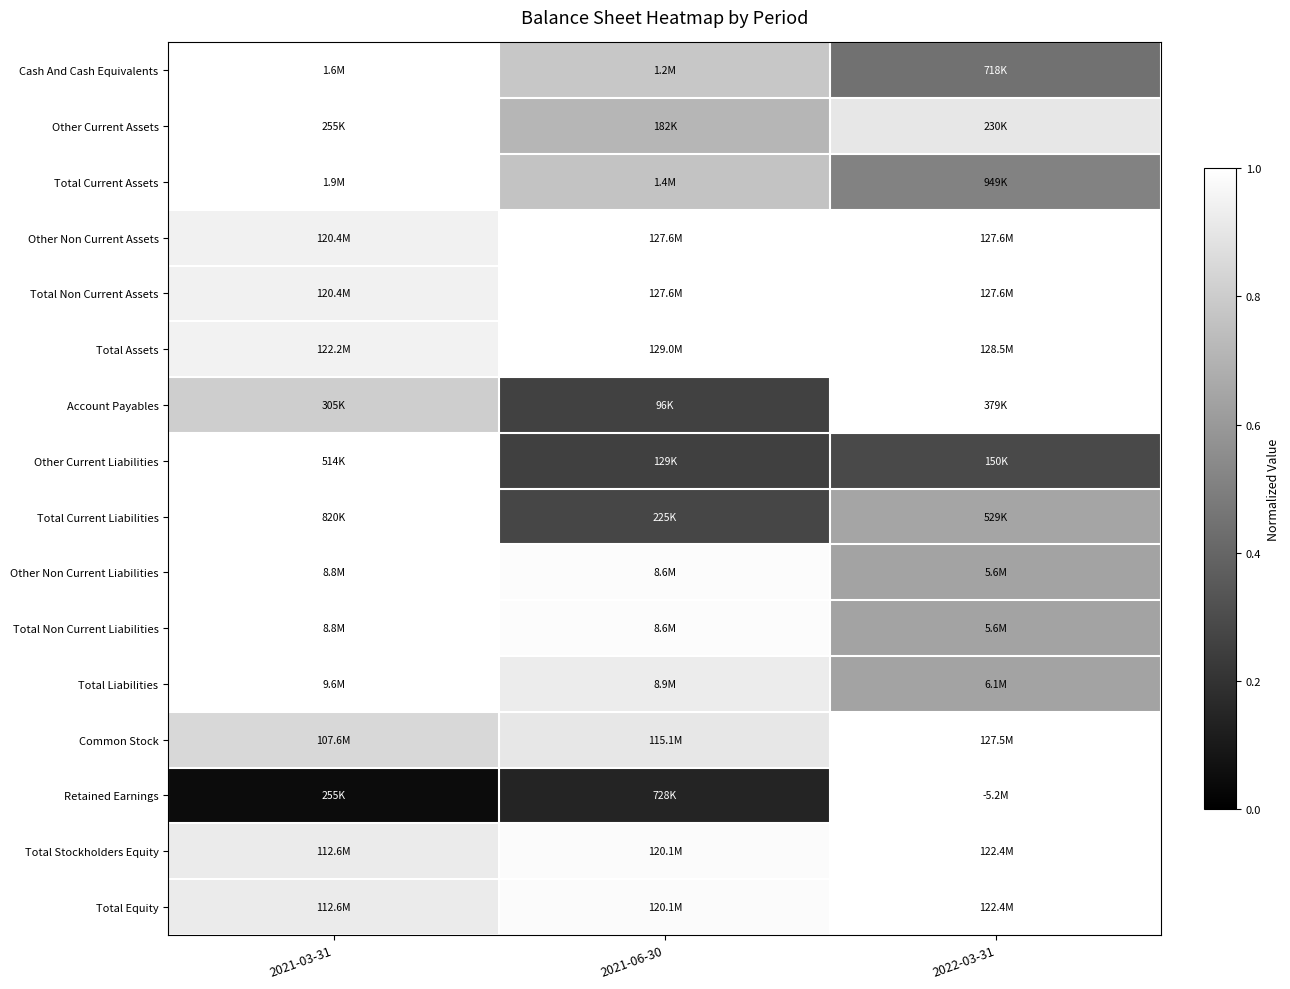

Reading left to right, list all the values displayed in this chart.

Cash And Cash Equivalents: 2021-03-31=1.0	2021-06-30=0.8	2022-03-31=0.4
Other Current Assets: 2021-03-31=1.0	2021-06-30=0.7	2022-03-31=0.9
Total Current Assets: 2021-03-31=1.0	2021-06-30=0.8	2022-03-31=0.5
Other Non Current Assets: 2021-03-31=0.9	2021-06-30=1.0	2022-03-31=1.0
Total Non Current Assets: 2021-03-31=0.9	2021-06-30=1.0	2022-03-31=1.0
Total Assets: 2021-03-31=0.9	2021-06-30=1.0	2022-03-31=1.0
Account Payables: 2021-03-31=0.8	2021-06-30=0.3	2022-03-31=1.0
Other Current Liabilities: 2021-03-31=1.0	2021-06-30=0.3	2022-03-31=0.3
Total Current Liabilities: 2021-03-31=1.0	2021-06-30=0.3	2022-03-31=0.6
Other Non Current Liabilities: 2021-03-31=1.0	2021-06-30=1.0	2022-03-31=0.6
Total Non Current Liabilities: 2021-03-31=1.0	2021-06-30=1.0	2022-03-31=0.6
Total Liabilities: 2021-03-31=1.0	2021-06-30=0.9	2022-03-31=0.6
Common Stock: 2021-03-31=0.8	2021-06-30=0.9	2022-03-31=1.0
Retained Earnings: 2021-03-31=0.0	2021-06-30=0.1	2022-03-31=1.0
Total Stockholders Equity: 2021-03-31=0.9	2021-06-30=1.0	2022-03-31=1.0
Total Equity: 2021-03-31=0.9	2021-06-30=1.0	2022-03-31=1.0